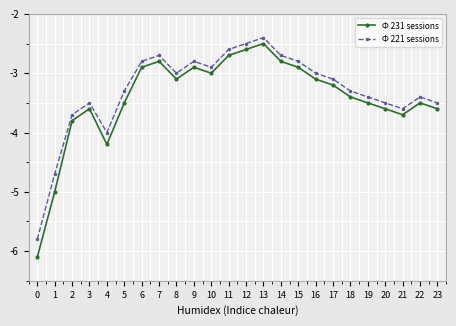

What is the sum of the Ф 221 sessions values at 22 and 14?

-6.1